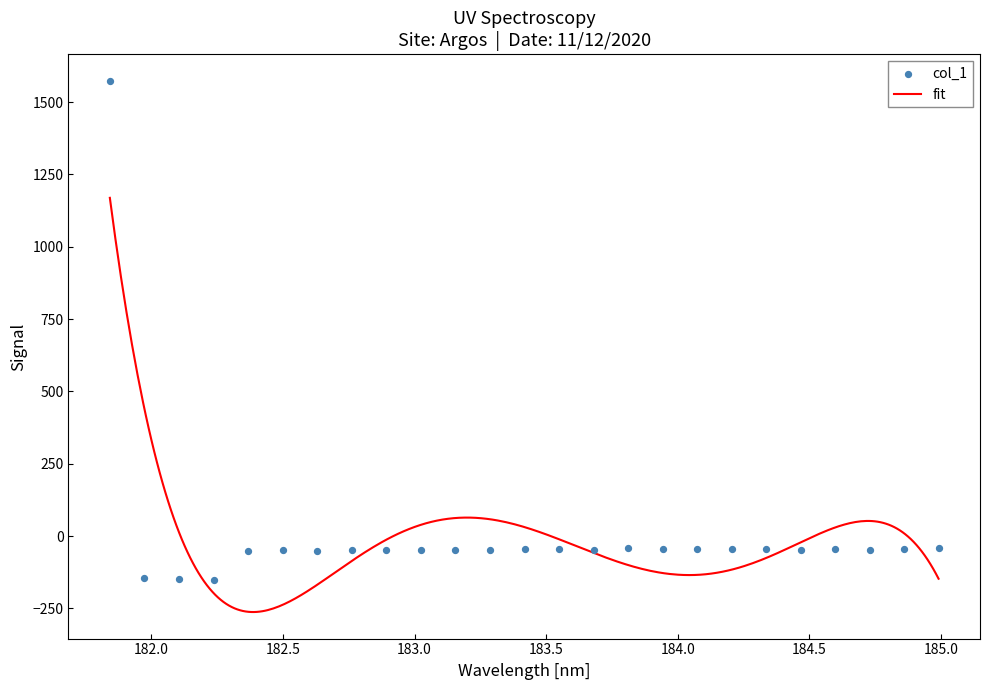

What is the highest value of the fit series?

1168.9